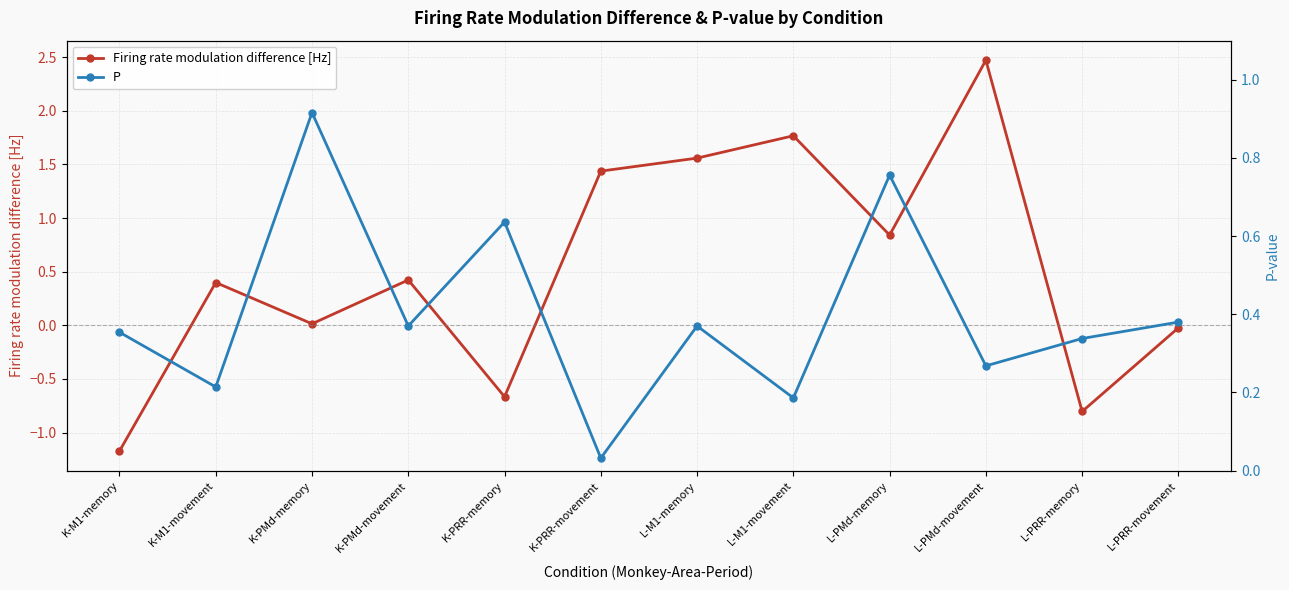

Reading left to right, what are all the values shown in this chart?

Firing rate modulation difference [Hz]: K-M1-memory=-1.2	K-M1-movement=0.4	K-PMd-memory=0.0	K-PMd-movement=0.4	K-PRR-memory=-0.7	K-PRR-movement=1.4	L-M1-memory=1.6	L-M1-movement=1.8	L-PMd-memory=0.8	L-PMd-movement=2.5	L-PRR-memory=-0.8	L-PRR-movement=-0.0
P: K-M1-memory=0.4	K-M1-movement=0.2	K-PMd-memory=0.9	K-PMd-movement=0.4	K-PRR-memory=0.6	K-PRR-movement=0.0	L-M1-memory=0.4	L-M1-movement=0.2	L-PMd-memory=0.8	L-PMd-movement=0.3	L-PRR-memory=0.3	L-PRR-movement=0.4